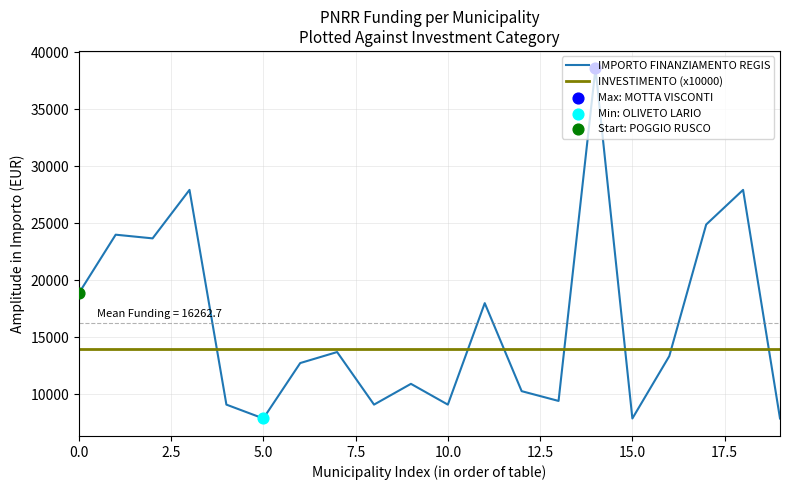

Which series has the largest total across all categories?

IMPORTO FINANZIAMENTO REGIS